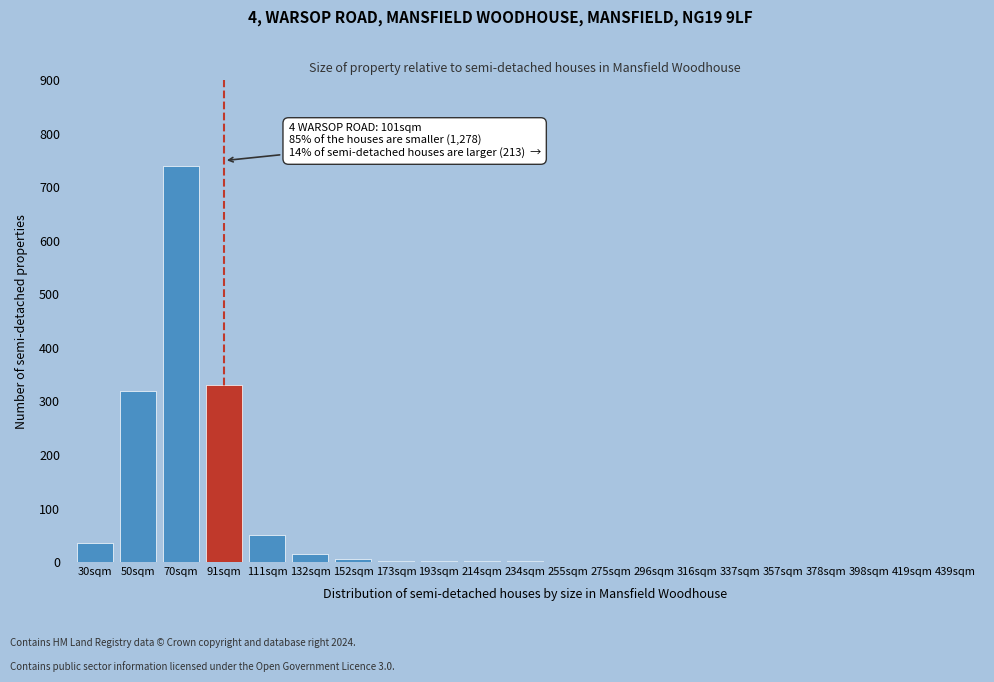

What is the sum of all values?

1500